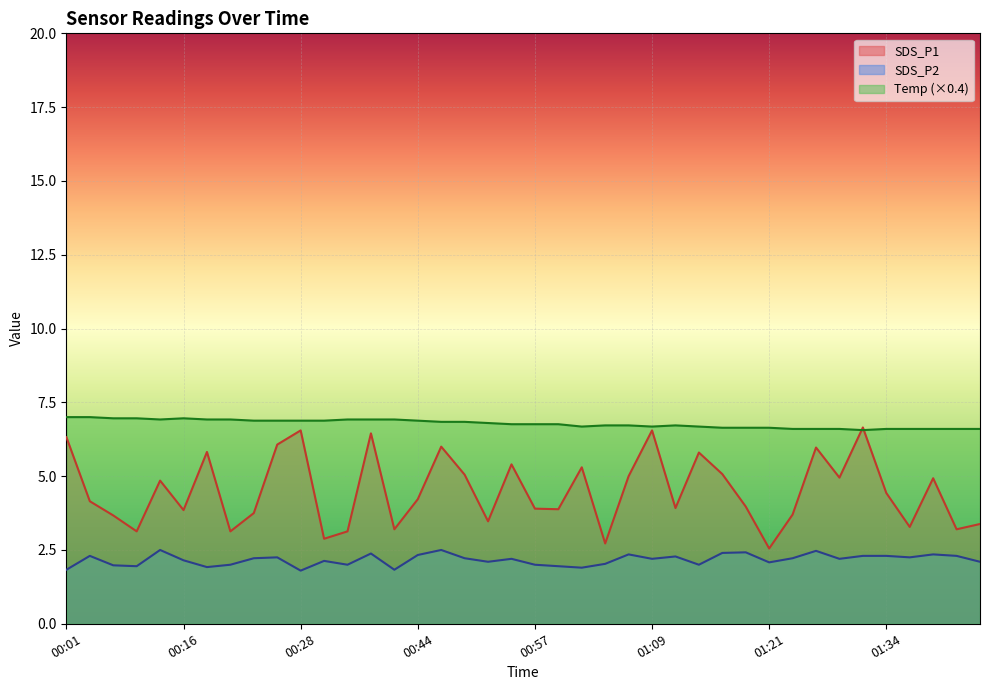

What value does the Temp series have at 00:05?

7.0